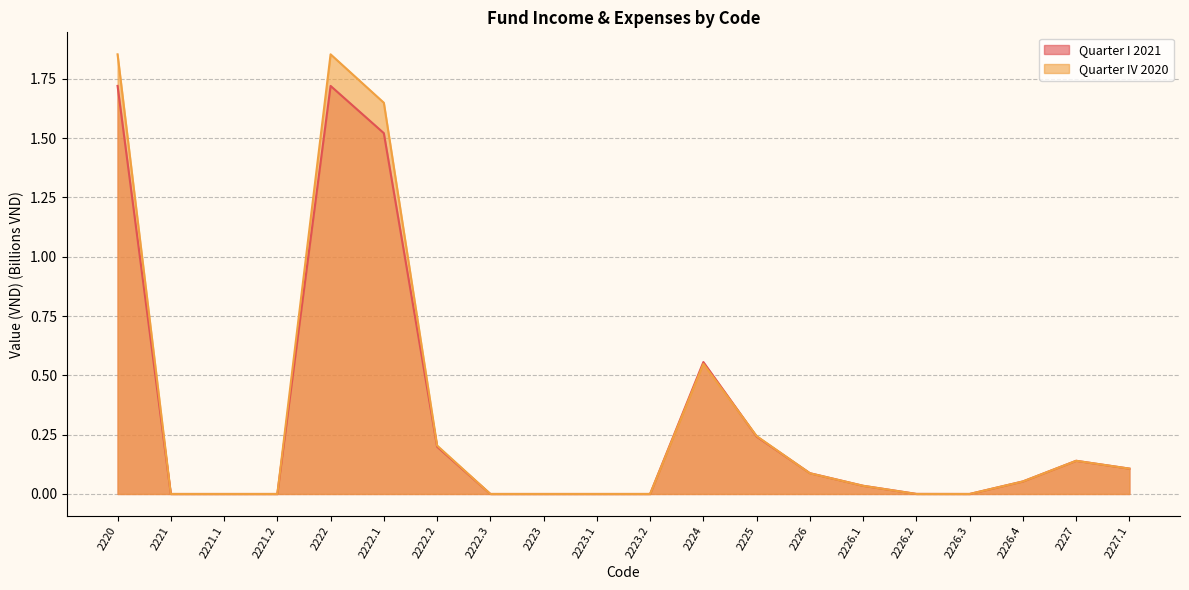

What is the sum of all Quarter I 2021 values?

6.4